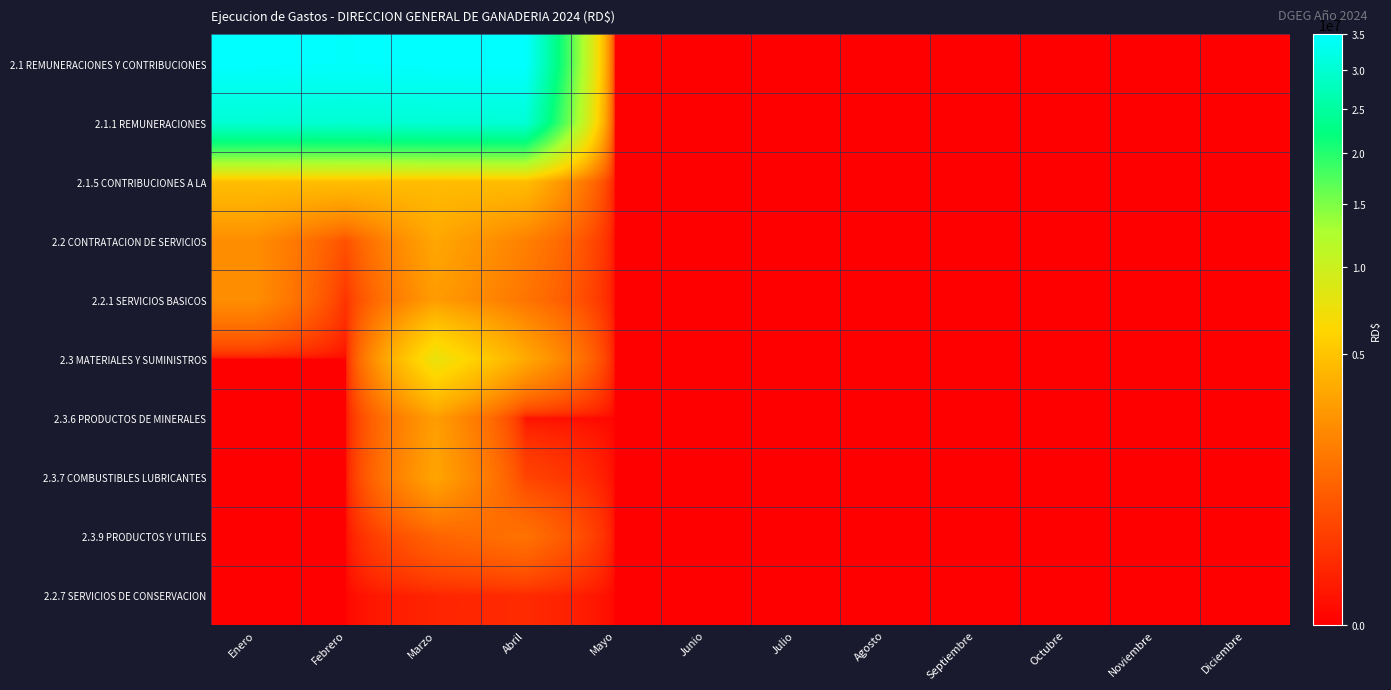

How many categories are shown in the chart?

12